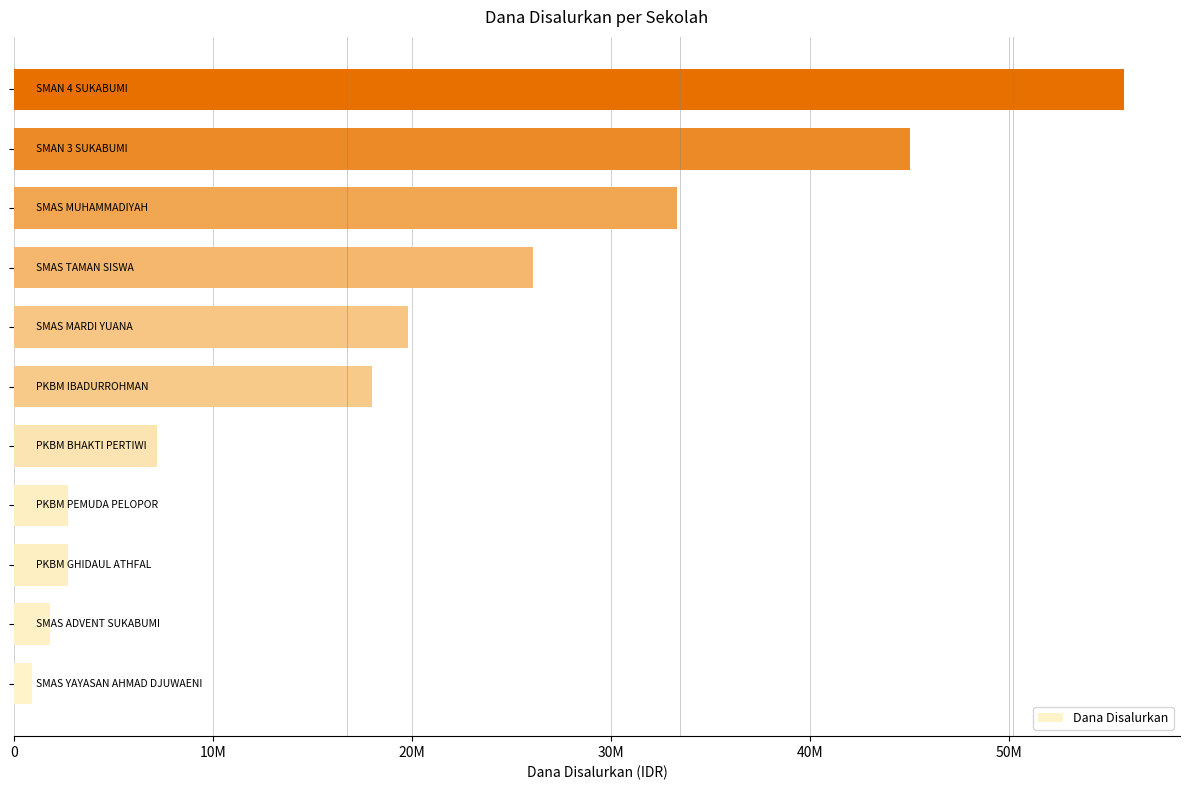

Are the bars horizontal?

Yes